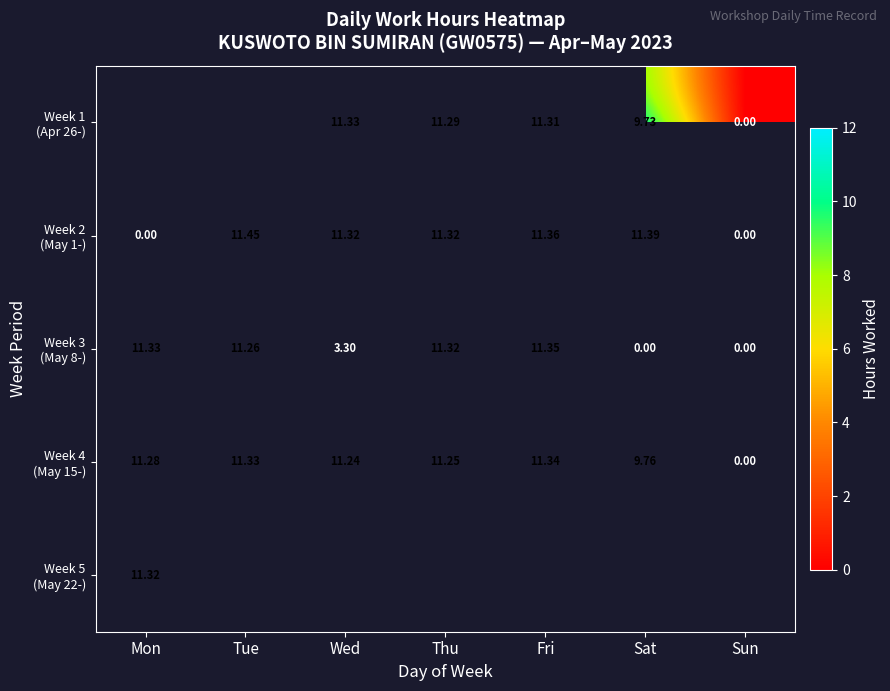

How many data points in Week 4 (May 15-) are less than 11?

2